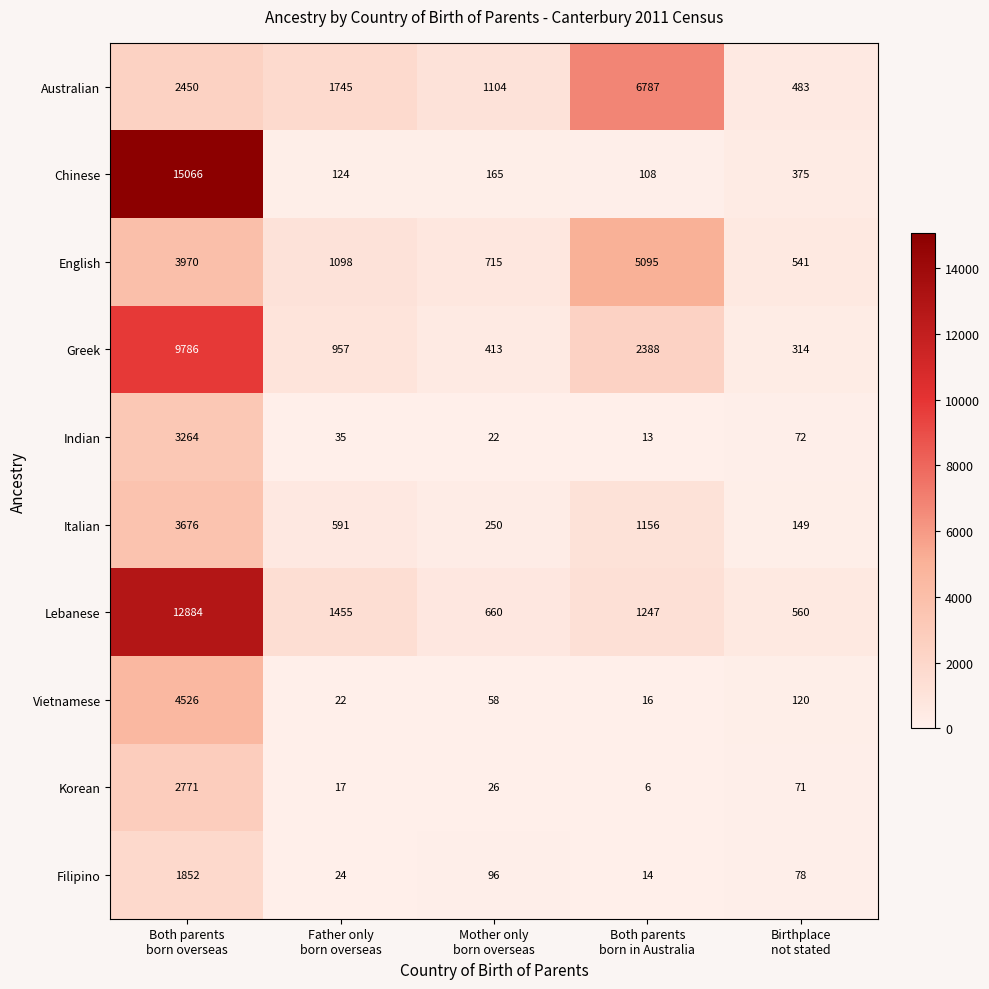

What is the sum of all Vietnamese values?

4742